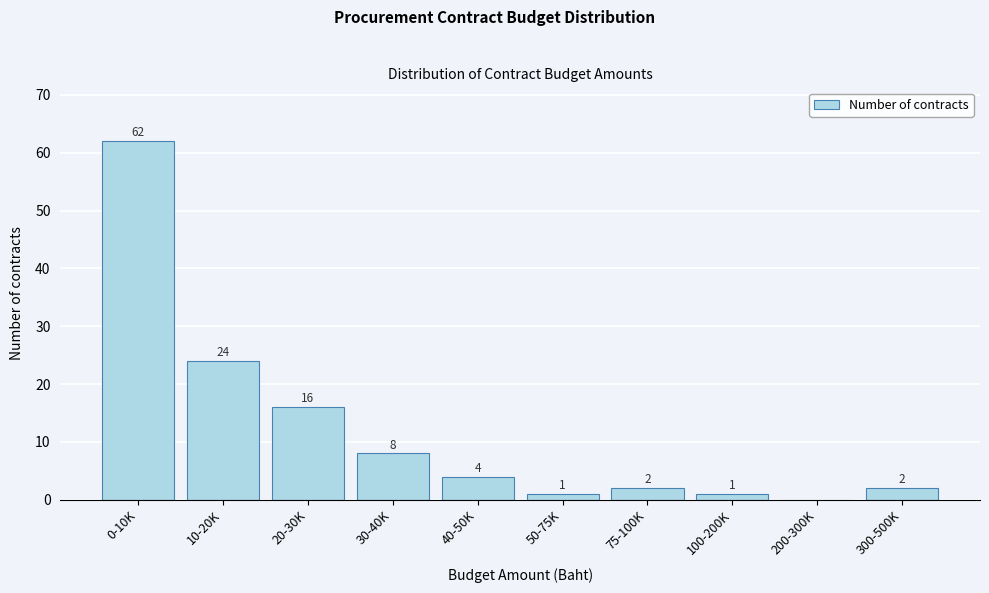

Reading left to right, what are all the values shown in this chart?

0-10K=62	10-20K=24	20-30K=16	30-40K=8	40-50K=4	50-75K=1	75-100K=2	100-200K=1	200-300K=0	300-500K=2